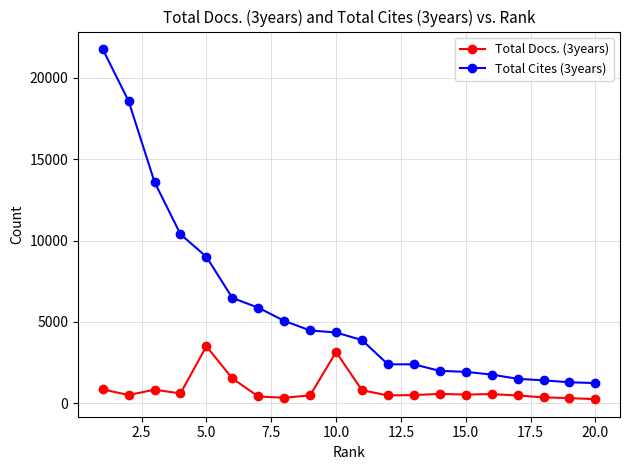

What is the value of the Total Cites (3years) point at the 2nd from the left?

18581